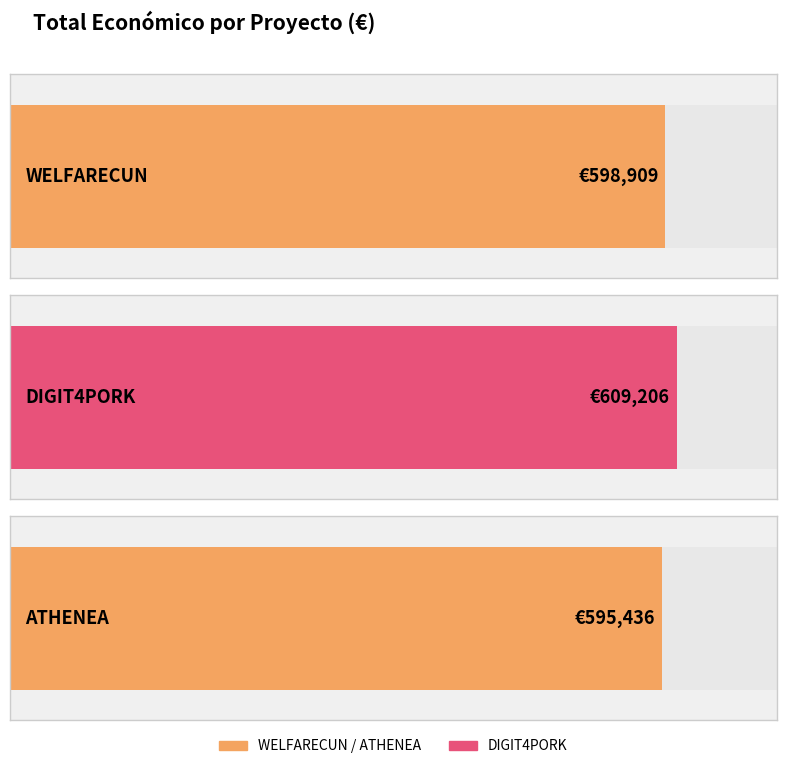

Where is the data nearest to the value 602321?

WELFARECUN